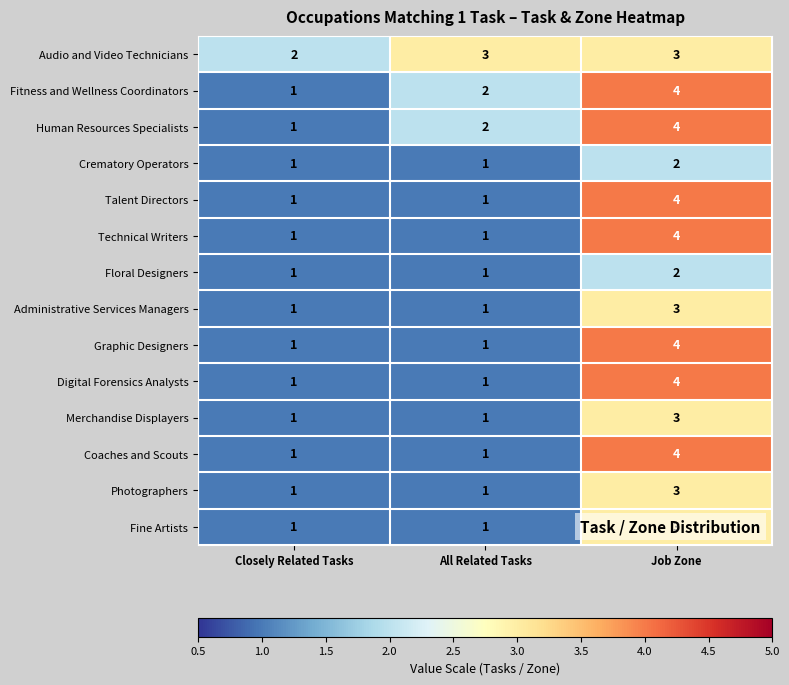

At which label does Fitness and Wellness Coordinators reach its minimum?

Closely Related Tasks